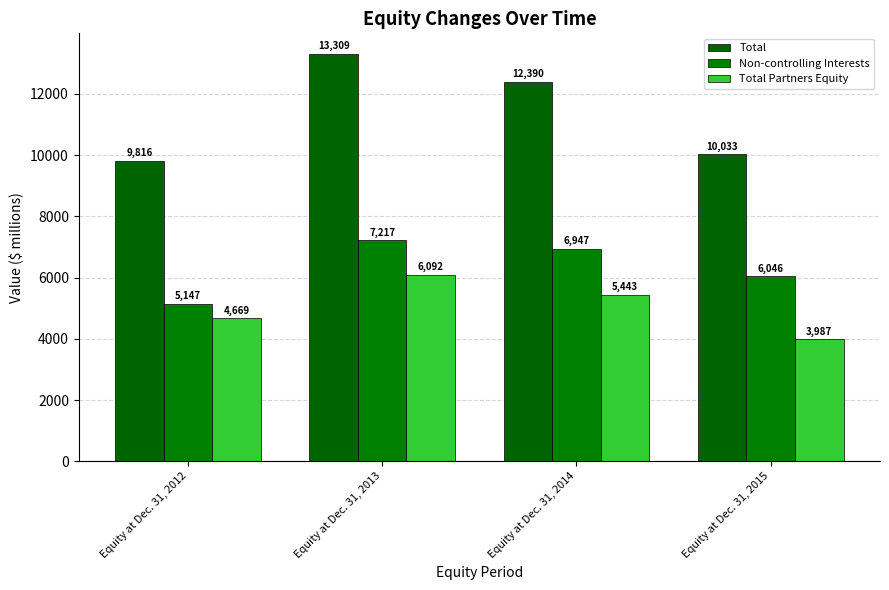

At which category is the sum across all series the highest?

Equity at Dec. 31, 2013